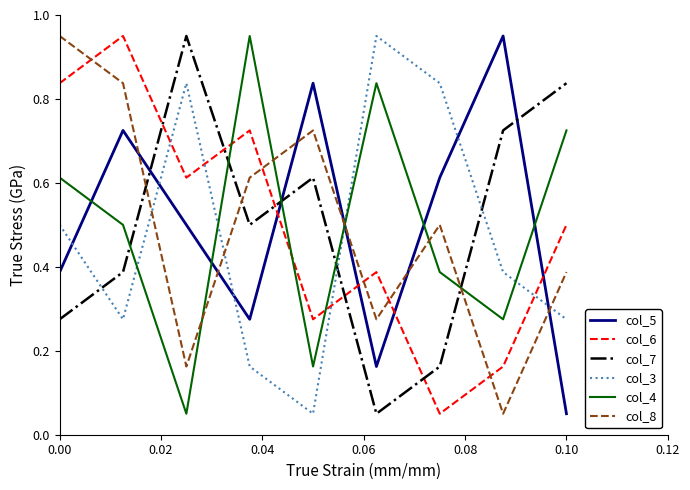

In col_4, how many points are lower than both neighbors (excluding endpoints)?

3